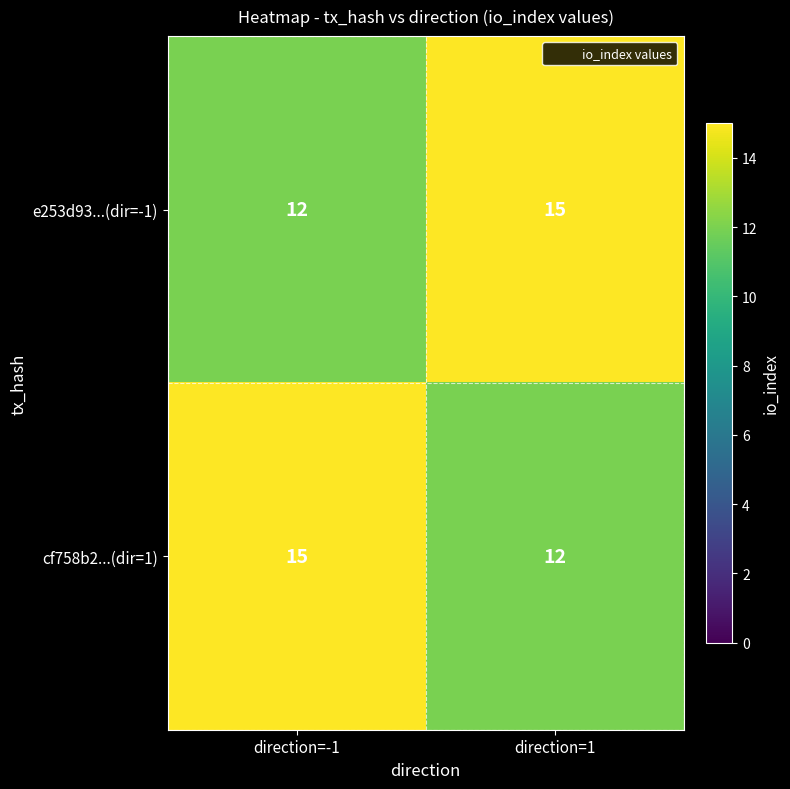

What is the total value across all series at direction=1?

27